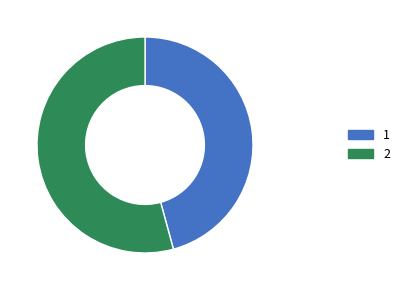

Does any single category account for the majority?

Yes